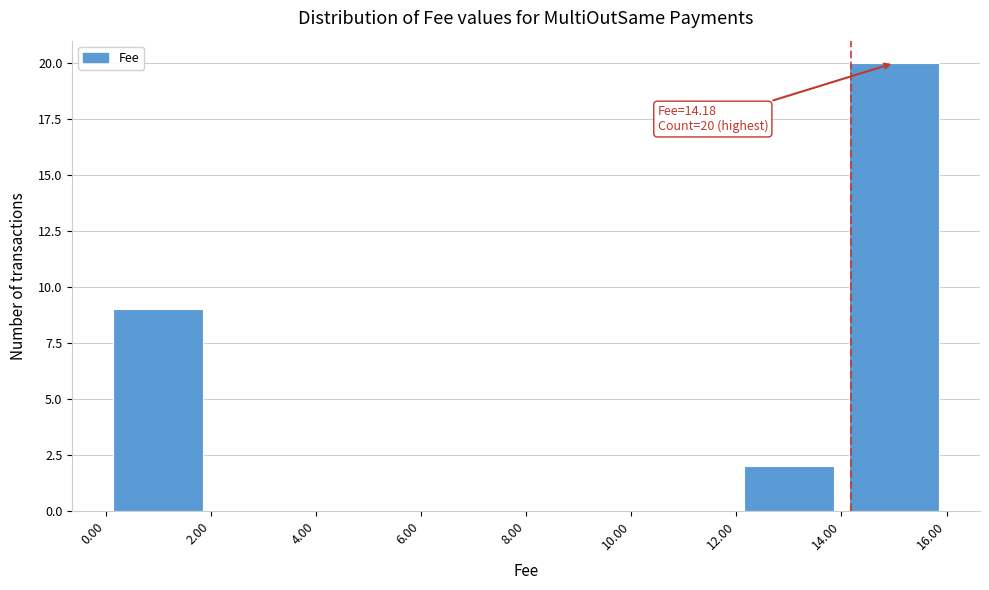

Which range on the x-axis has the tallest bar?

14.00 to 16.00